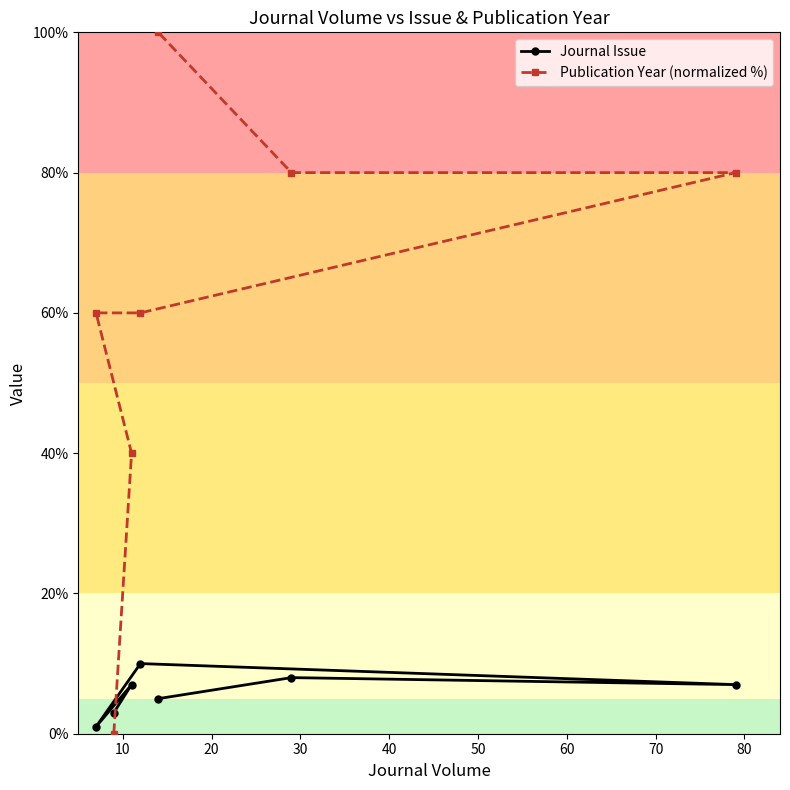

Reading left to right, extract all data points from this chart.

Journal Issue: 1	3	7	10	5	8	7
Publication Year (normalized %): 60	0	40	60	100	80	80